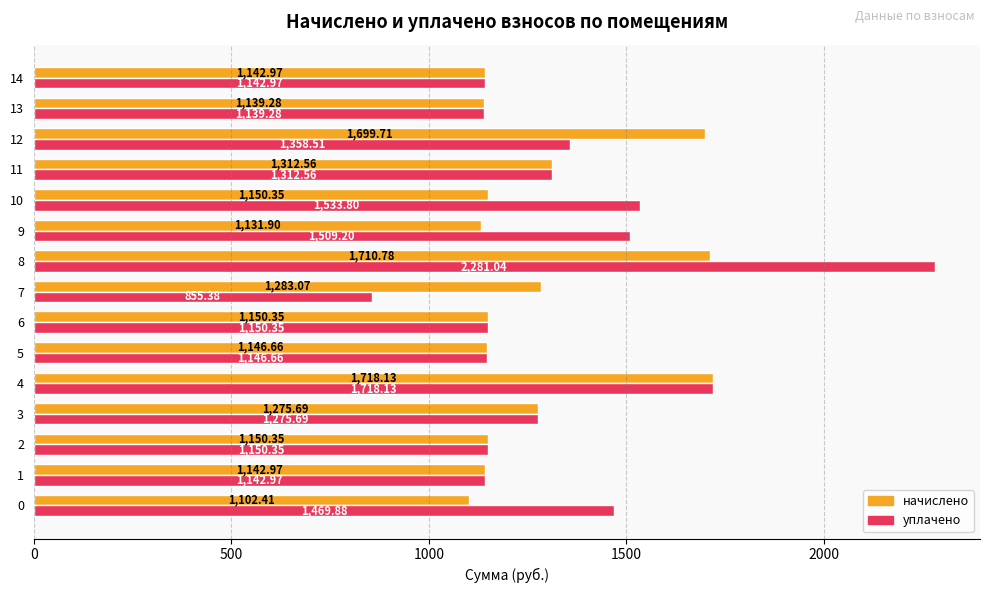

Rank the series by their maximum value, from lowest to highest.

начислено, уплачено